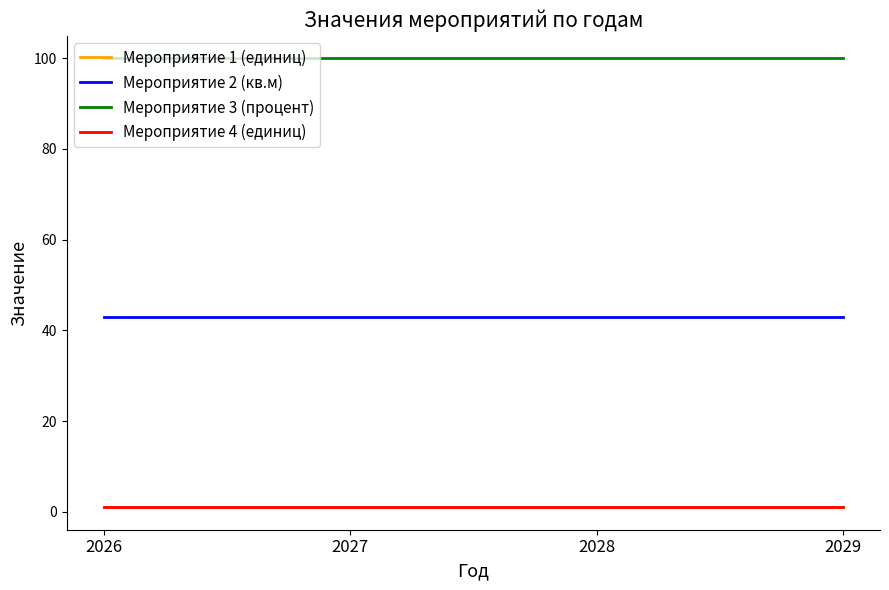

Is this an area chart (filled region under the line)?

No